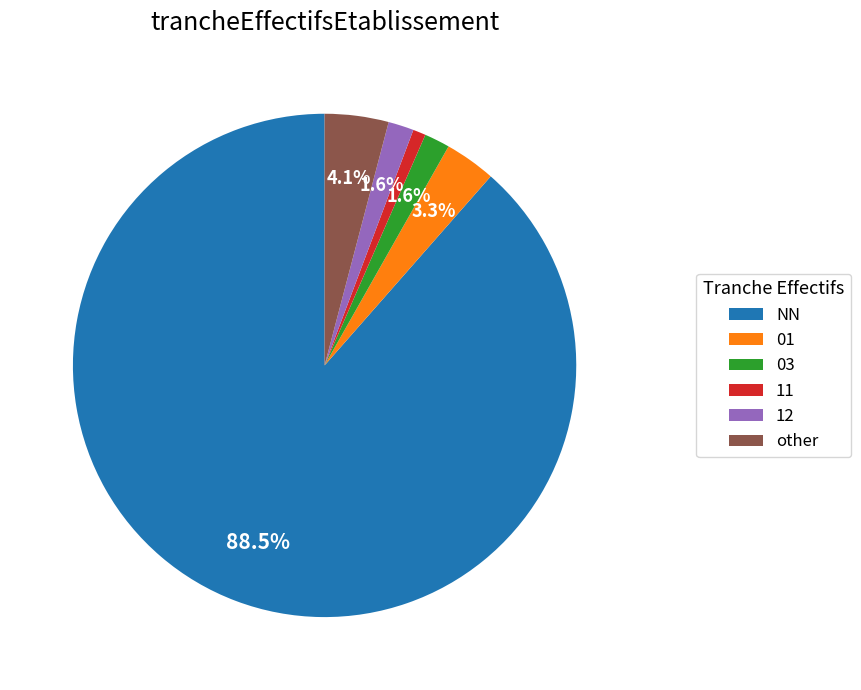

Which category accounts for the majority?

NN